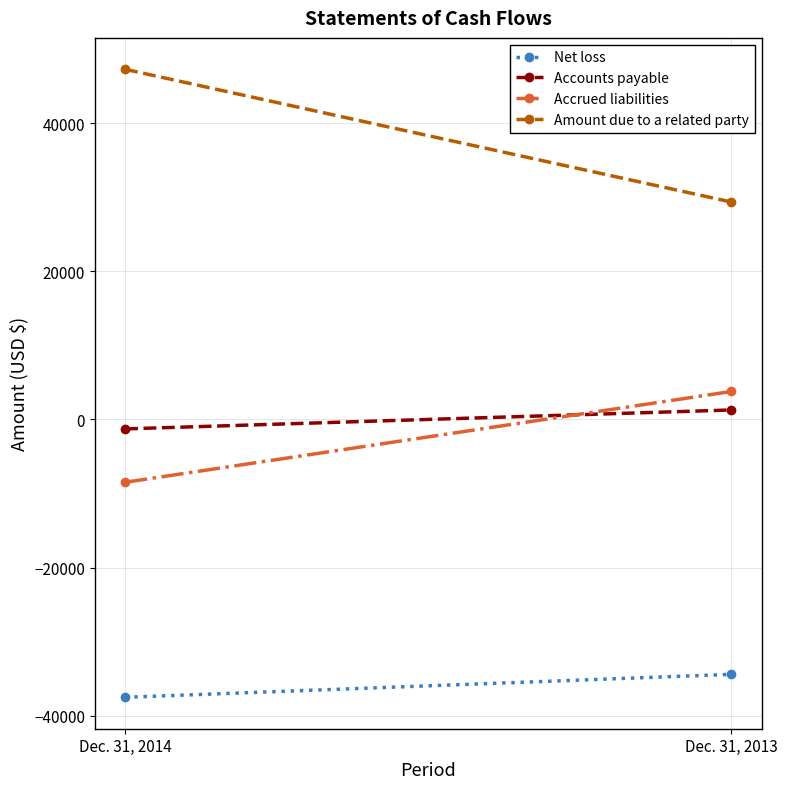

At which category is the sum across all series the highest?

Dec. 31, 2014